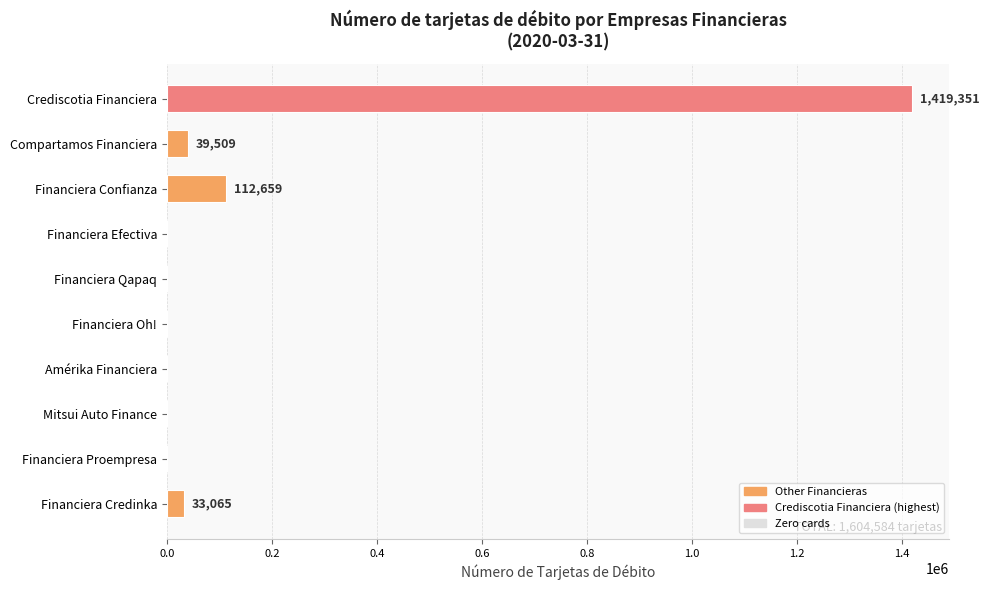

The value at Financiera Confianza is 112659. True or false?

True